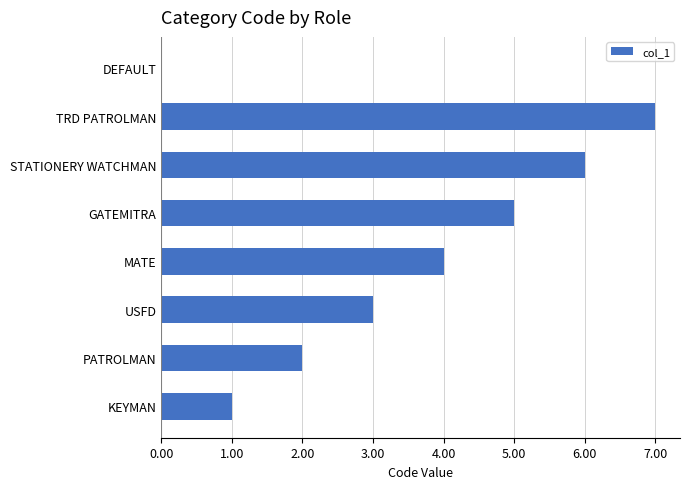

How many positive values are there?

7